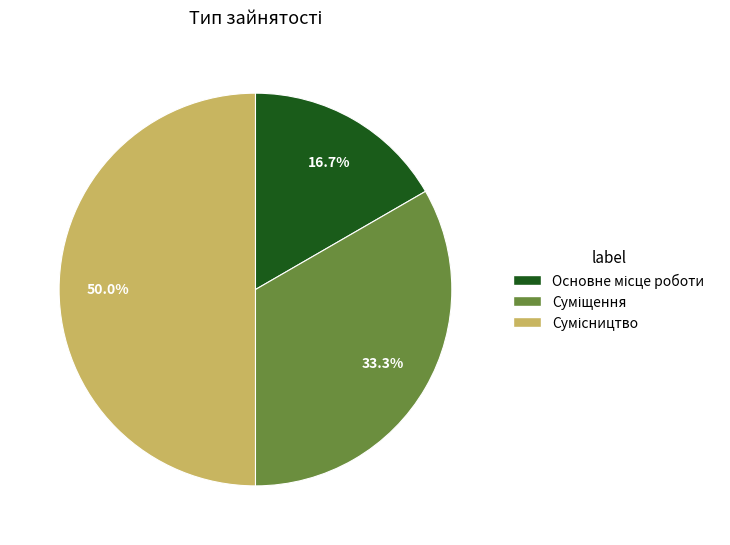

What is the change in value from Основне місце роботи to Суміщення?

+1